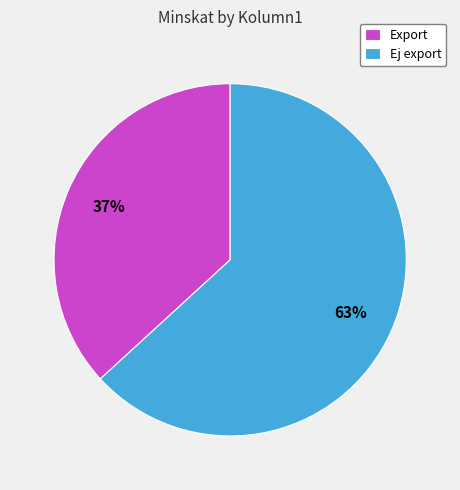

To the nearest percent, what is the difference between the Export and Ej export slice percentages?

26%